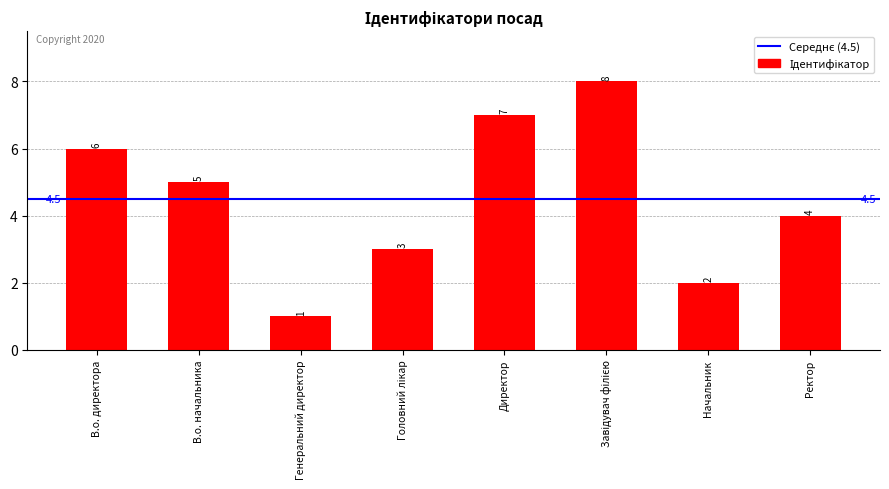

What is the sum of all values?

36